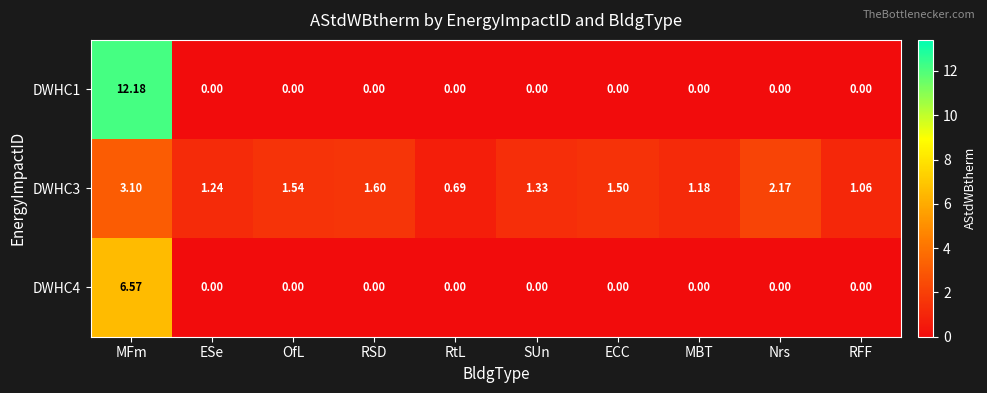

How many values in the DWHC4 series exceed 0?

1